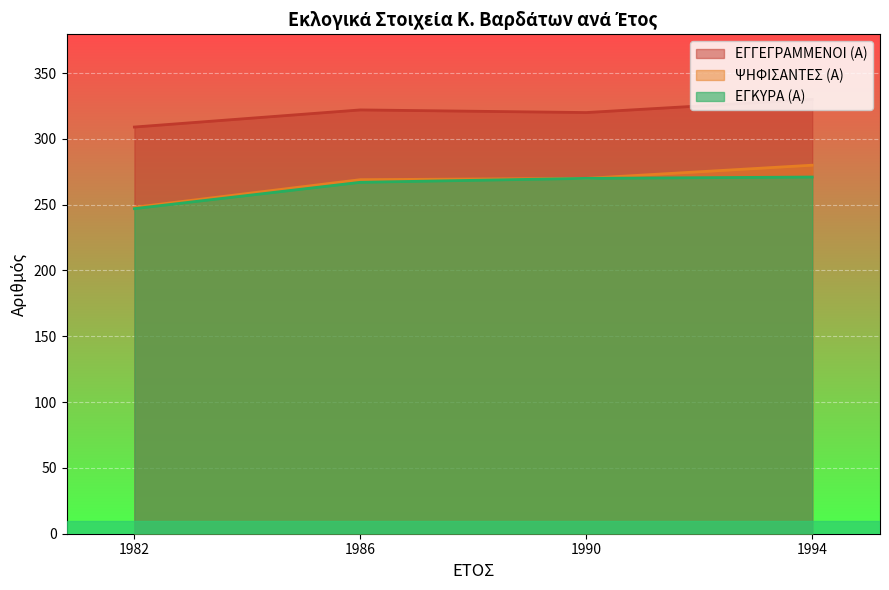

How many values in the ΕΓΚΥΡΑ (Α) series are below 270?

2